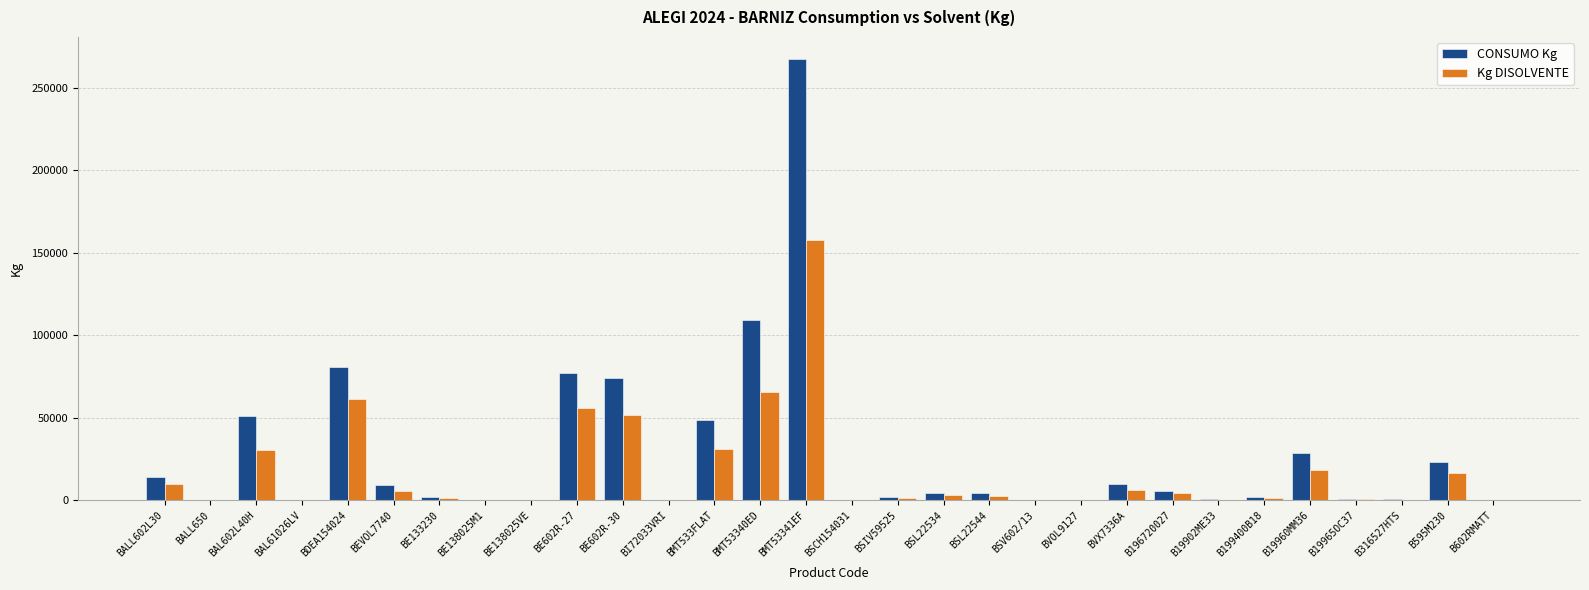

At which category is the sum across all series the highest?

BMT53341EF